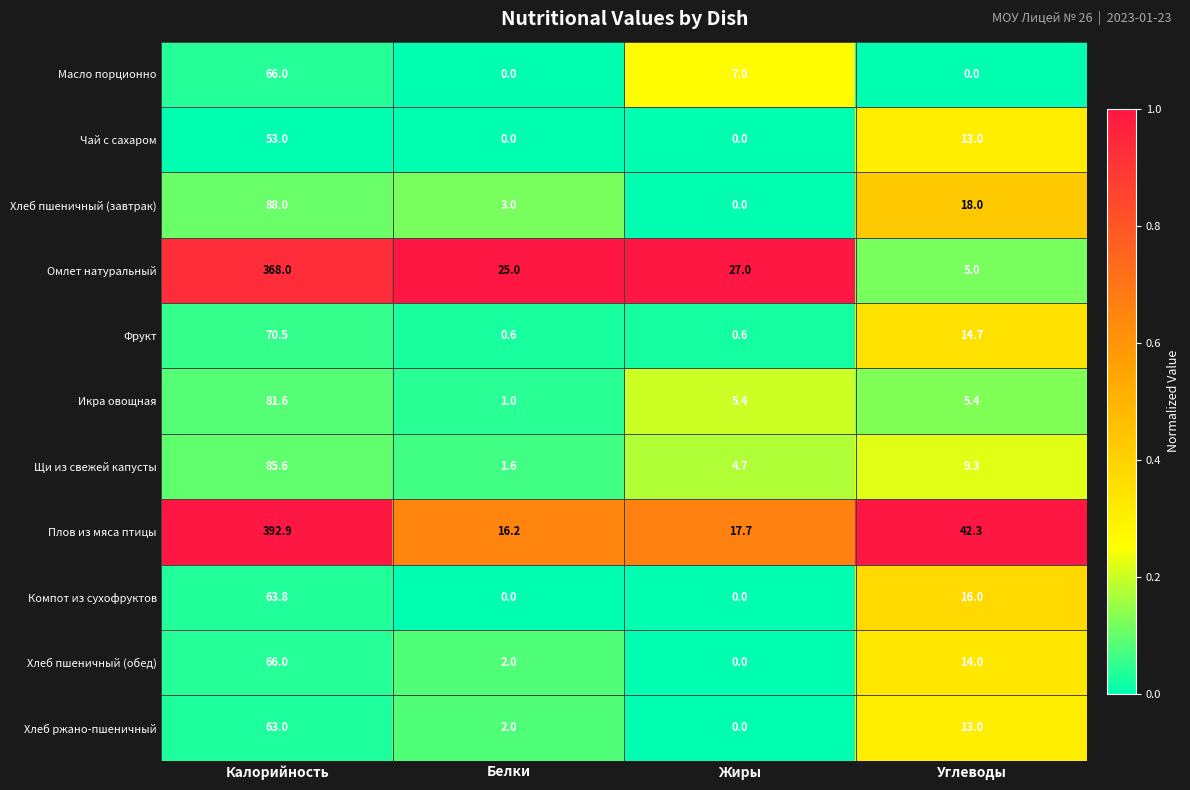

At which category is the sum across all series the highest?

Калорийность